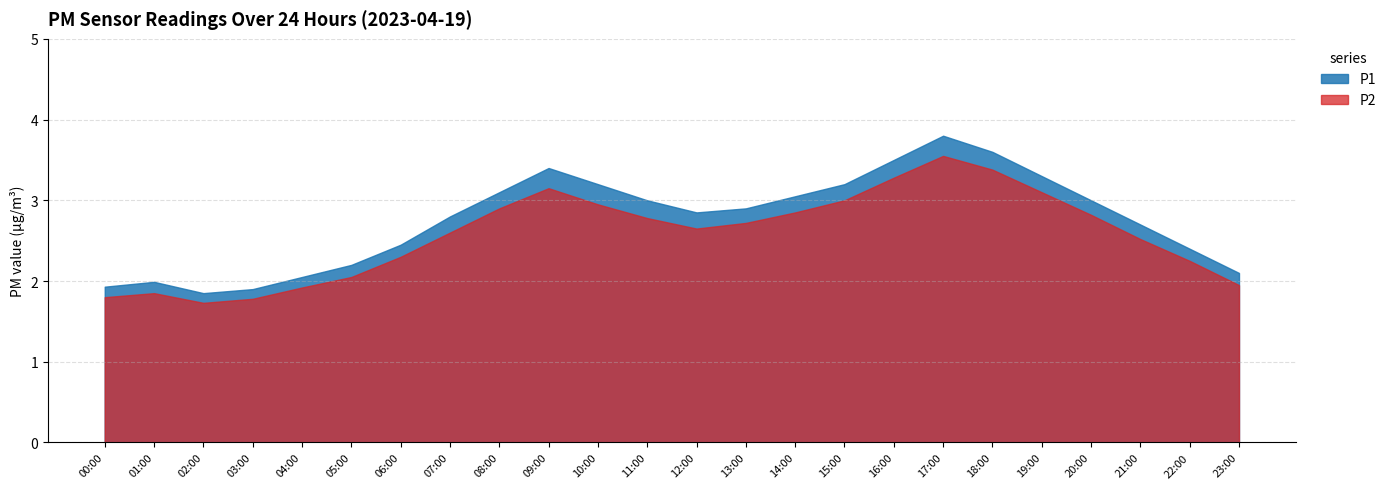

True or false: P1 has a value of 2.5 at 06:00.

True